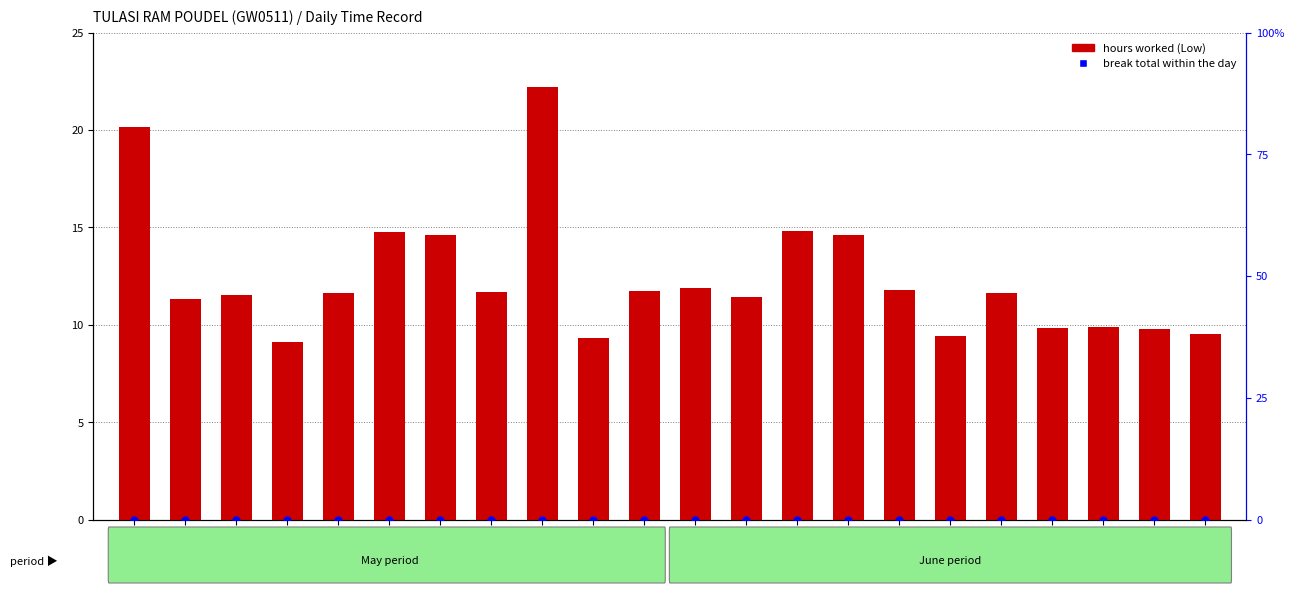

Which series has the widest spread of Y values?

hours worked (Low)